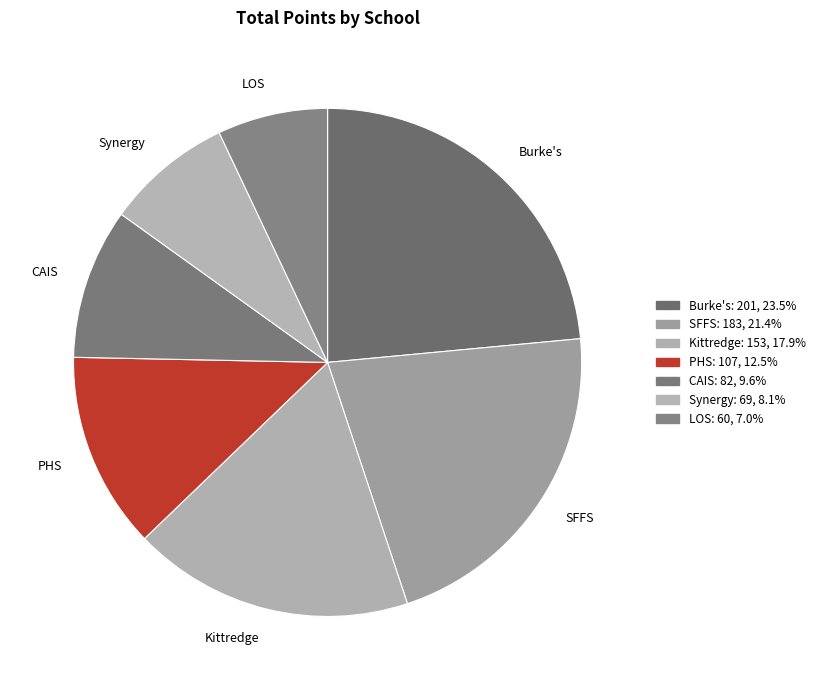

Which category has the smallest portion of the pie?

LOS